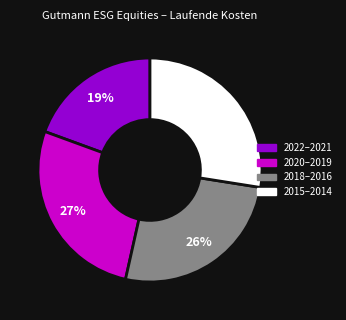

Is there a majority slice in this chart?

No